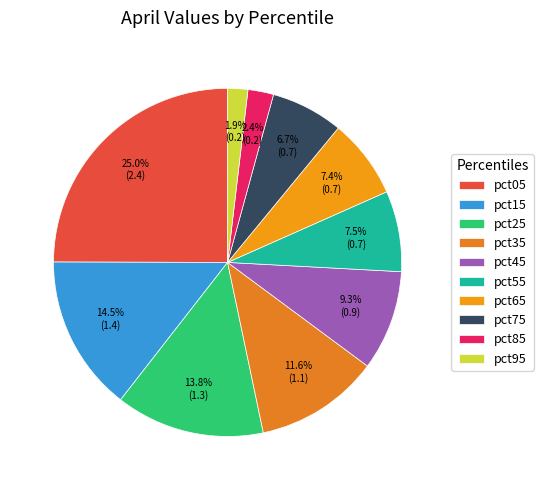

Is there a majority slice in this chart?

No